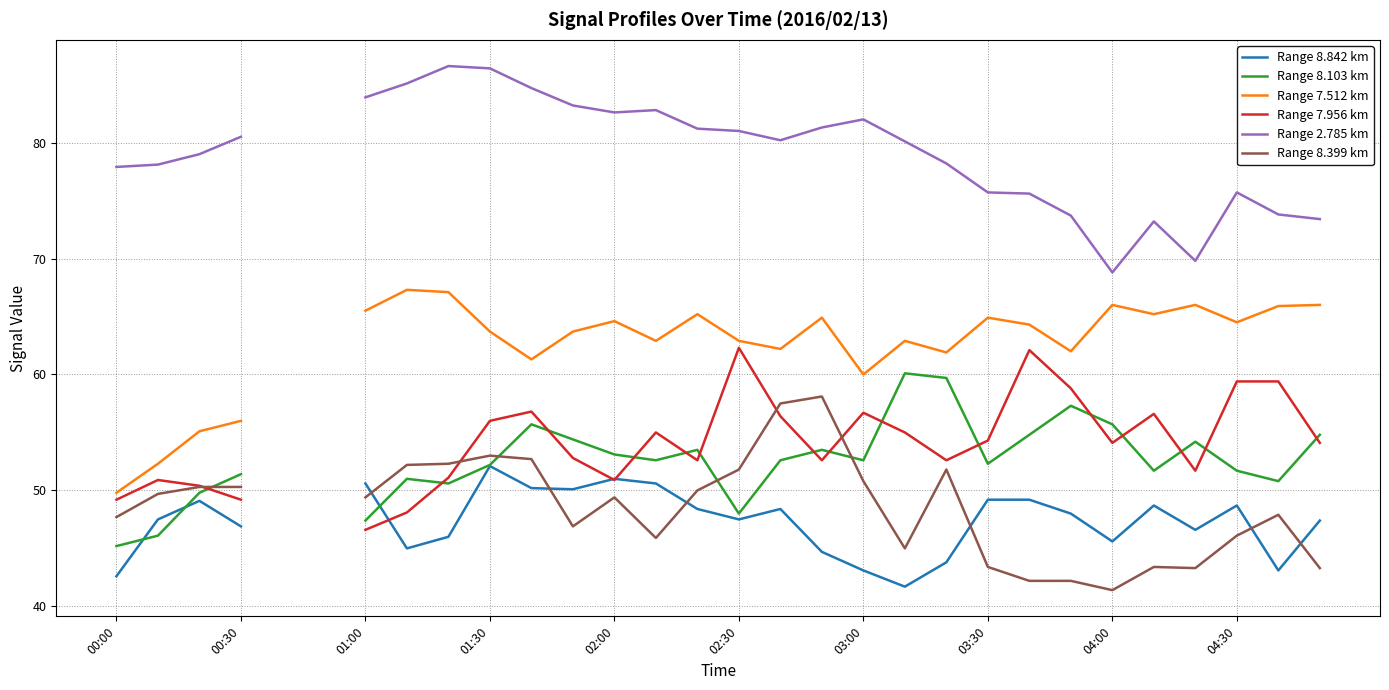

In Range 2.785 km, how many points are higher than both neighbors (excluding endpoints)?

5